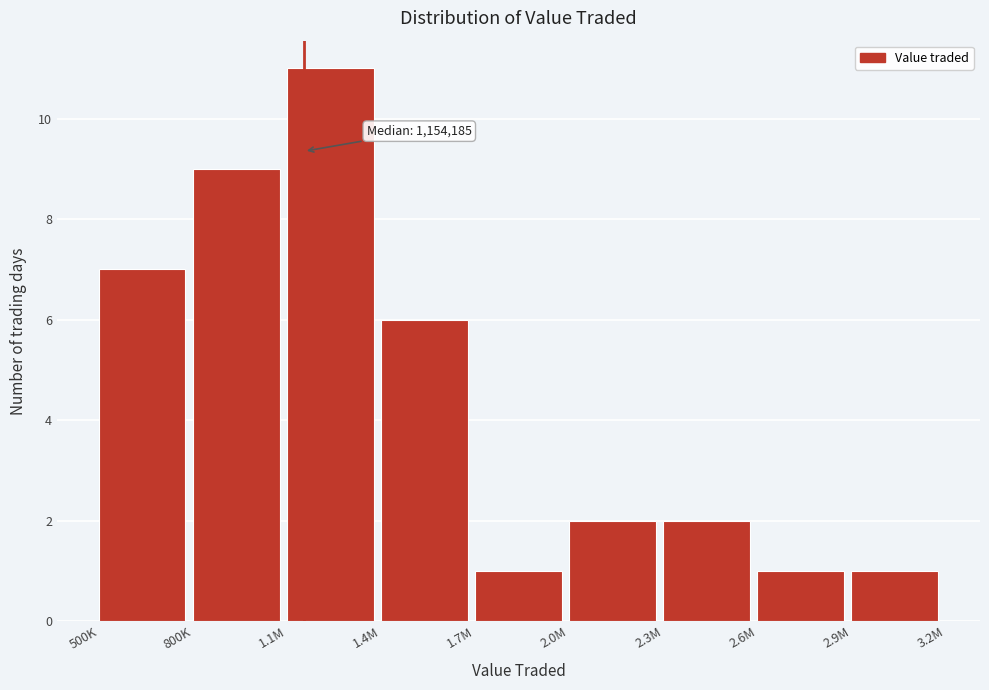

Reading right to left, what are all the values shown in this chart?

2.9M=1	2.6M=1	2.3M=2	2.0M=2	1.7M=1	1.4M=6	1.1M=11	800K=9	500K=7